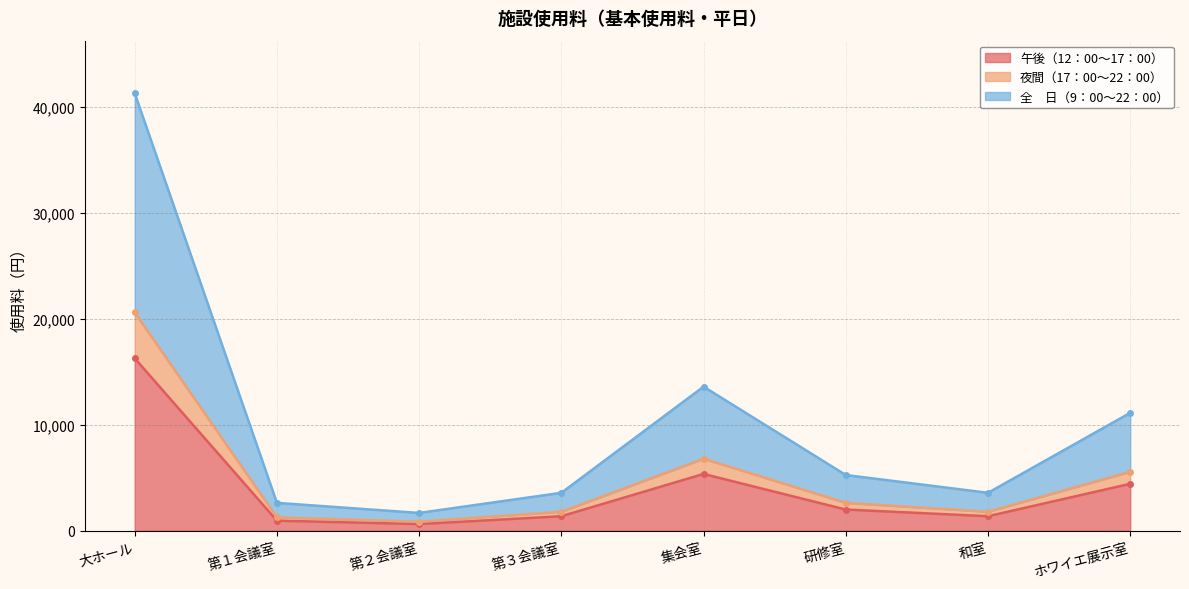

In 夜間（17：00～22：00）, how many points are lower than both neighbors (excluding endpoints)?

2